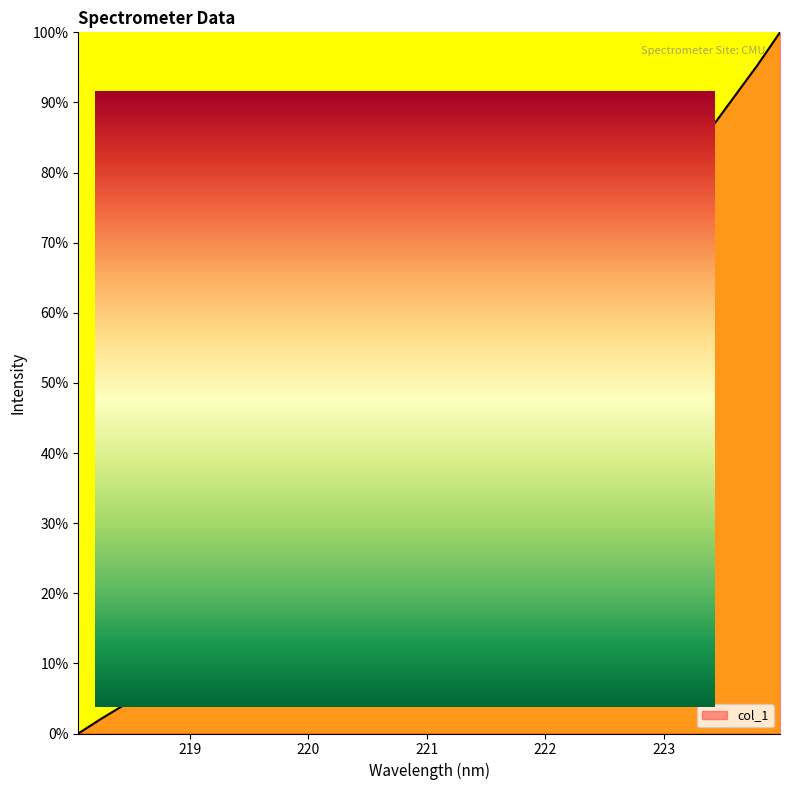

Where does the data first go above 41?

221.1174